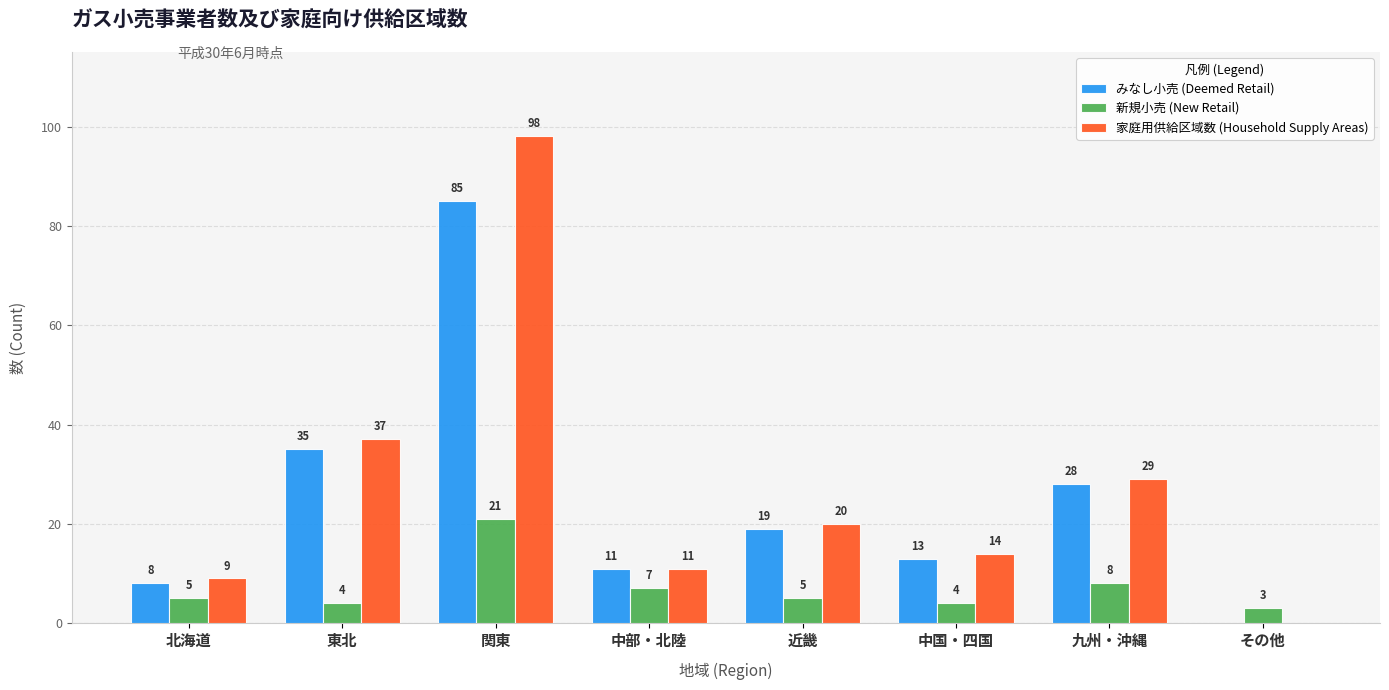

True or false: みなし小売 (Deemed Retail) has a value of 28 at 関東.

False